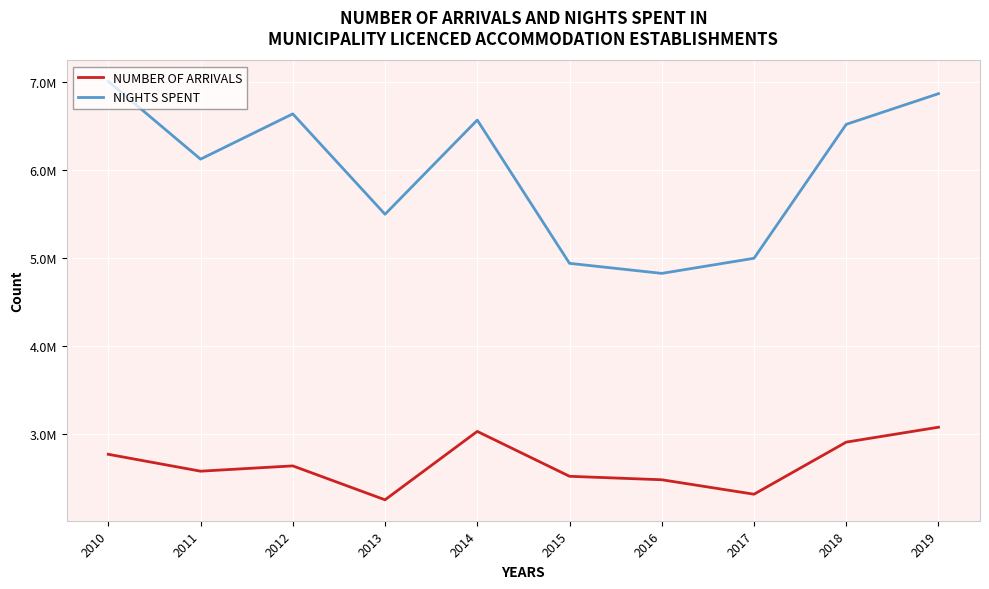

What are all the series names shown in the legend?

NUMBER OF ARRIVALS, NIGHTS SPENT